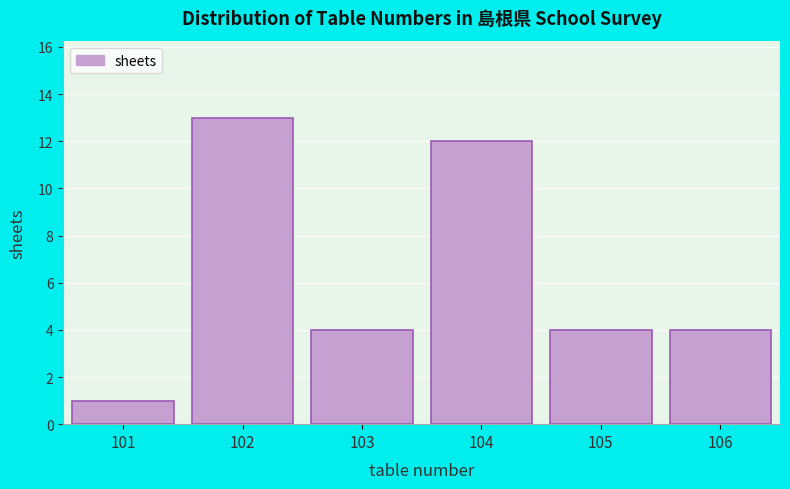

Reading left to right, list all the values displayed in this chart.

1	13	4	12	4	4